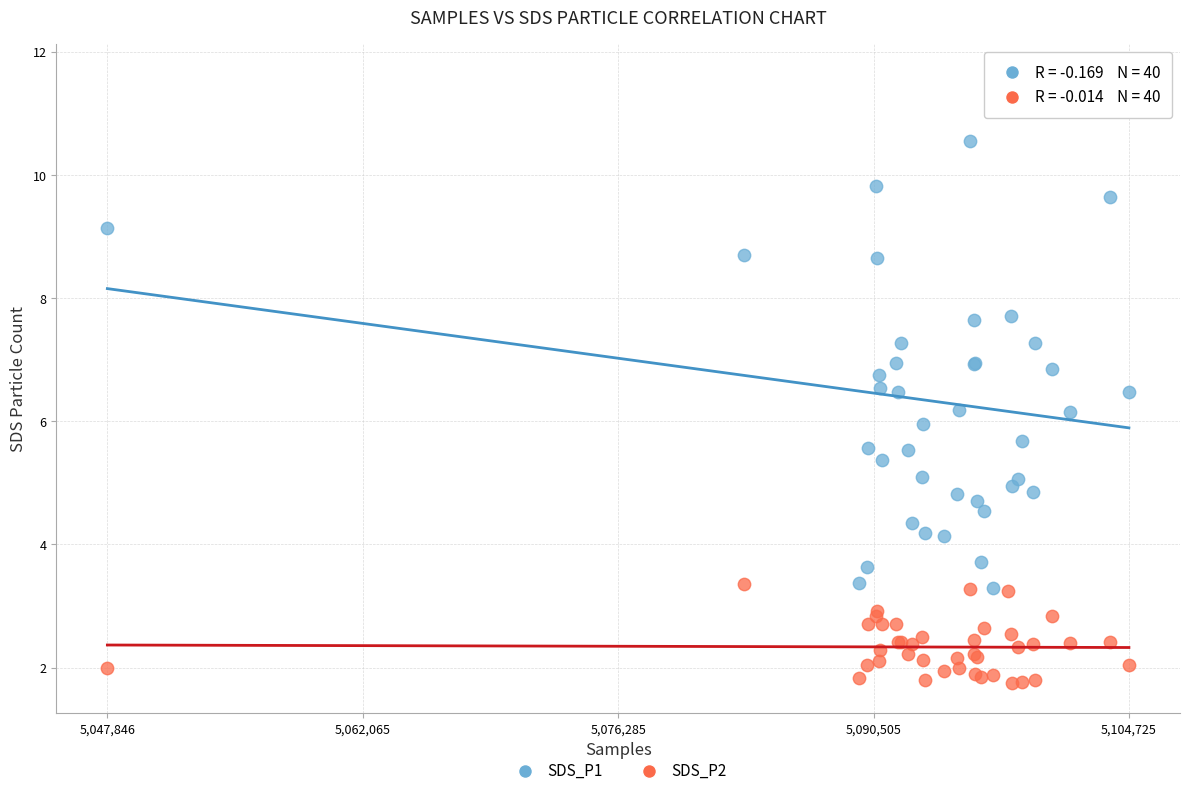

Which series reaches the maximum Y coordinate?

SDS_P1